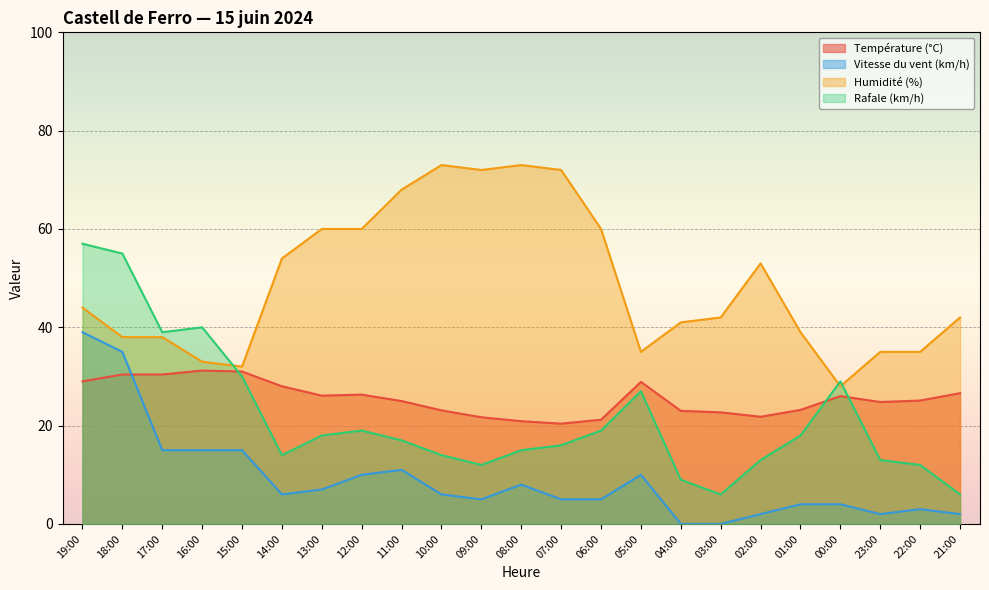

How many intersections are there between Humidité (%) and Rafale (km/h)?

3